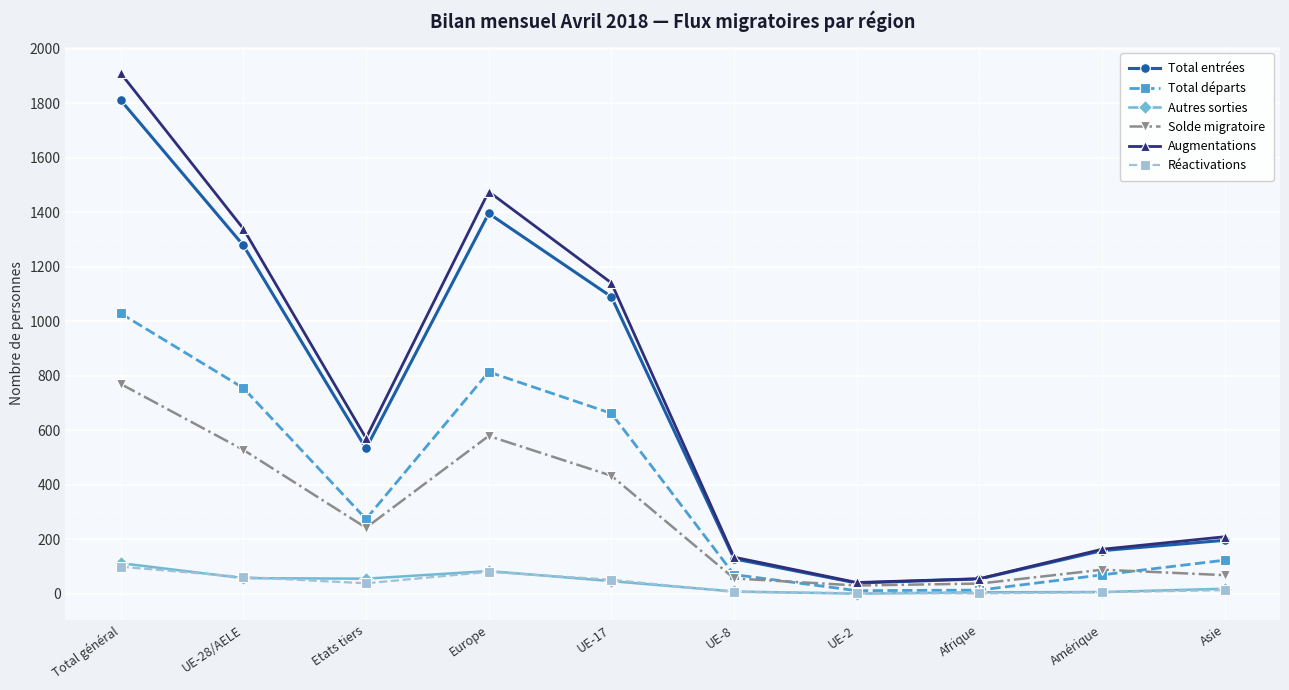

Which series has the largest total across all categories?

Augmentations